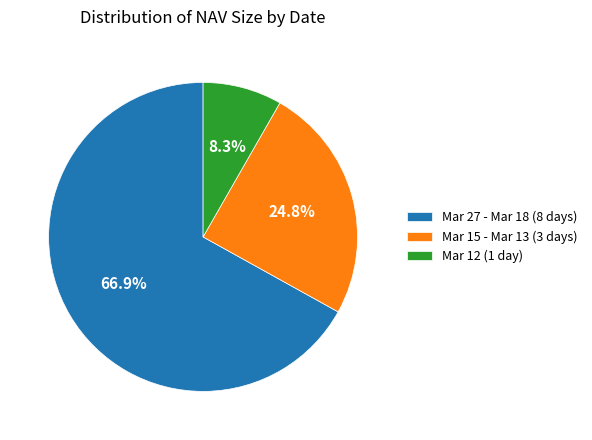

Is there a majority slice in this chart?

Yes